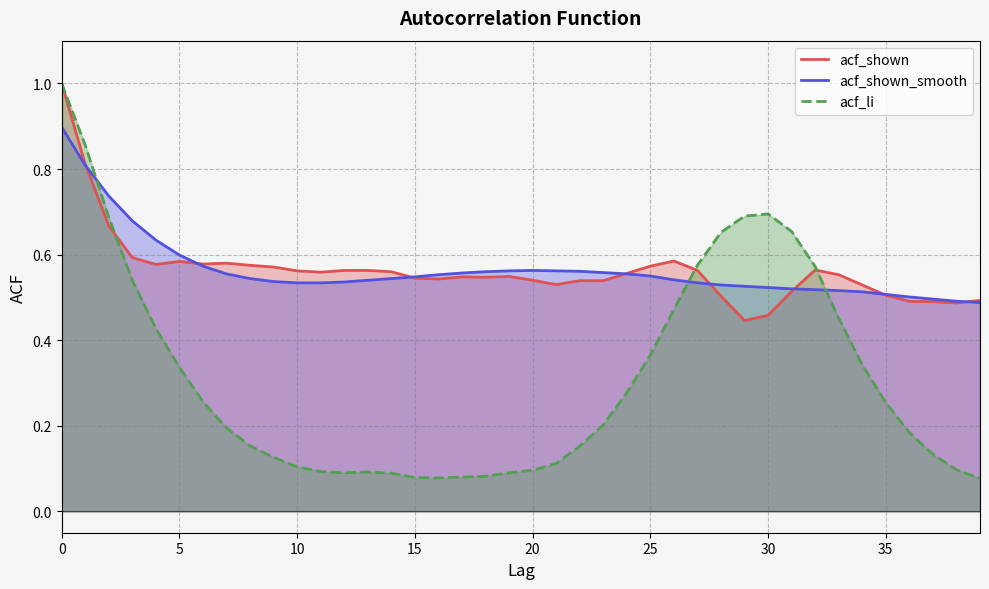

Is it true that acf_shown equals 0.6 at 13?

True